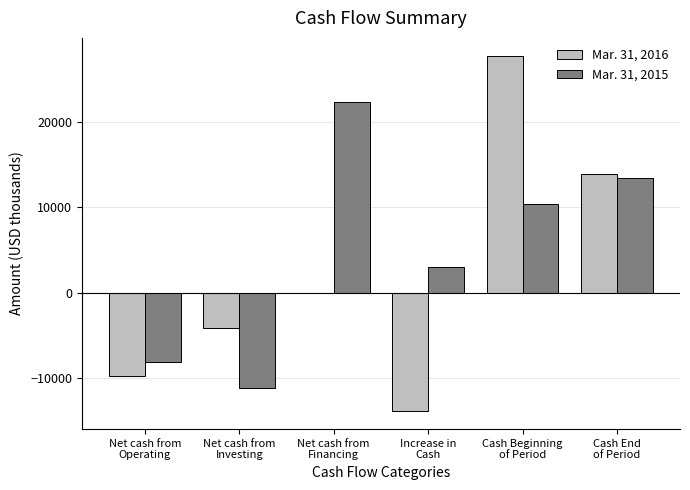

The value of Mar. 31, 2015 at Net cash from
Financing is 22420. True or false?

True